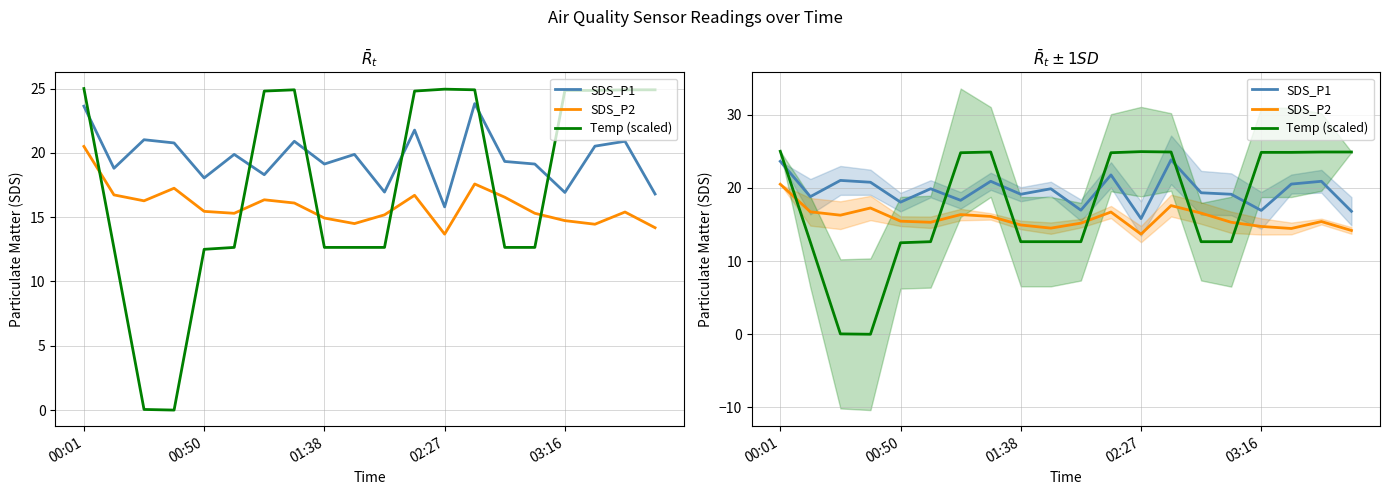

How many data points in Temp (scaled) are above 24?

10